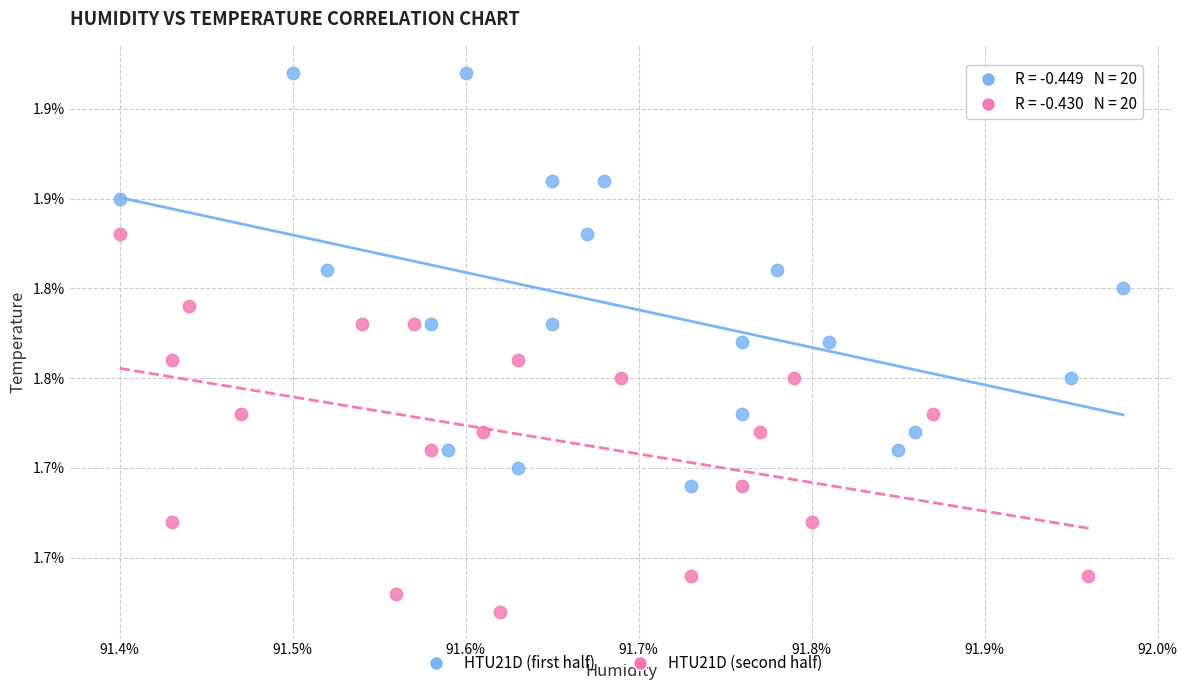

Which series has the largest Y range (max minus min)?

HTU21D (first half)